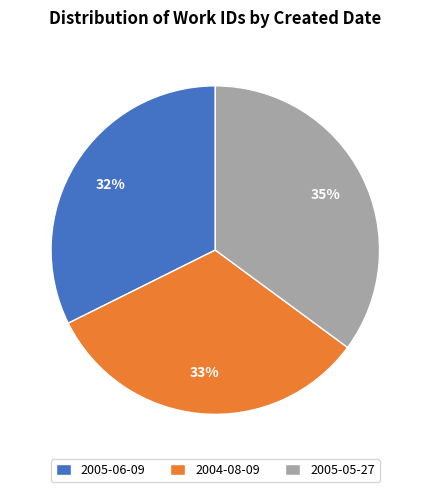

Is 2004-08-09 the majority of the pie?

No